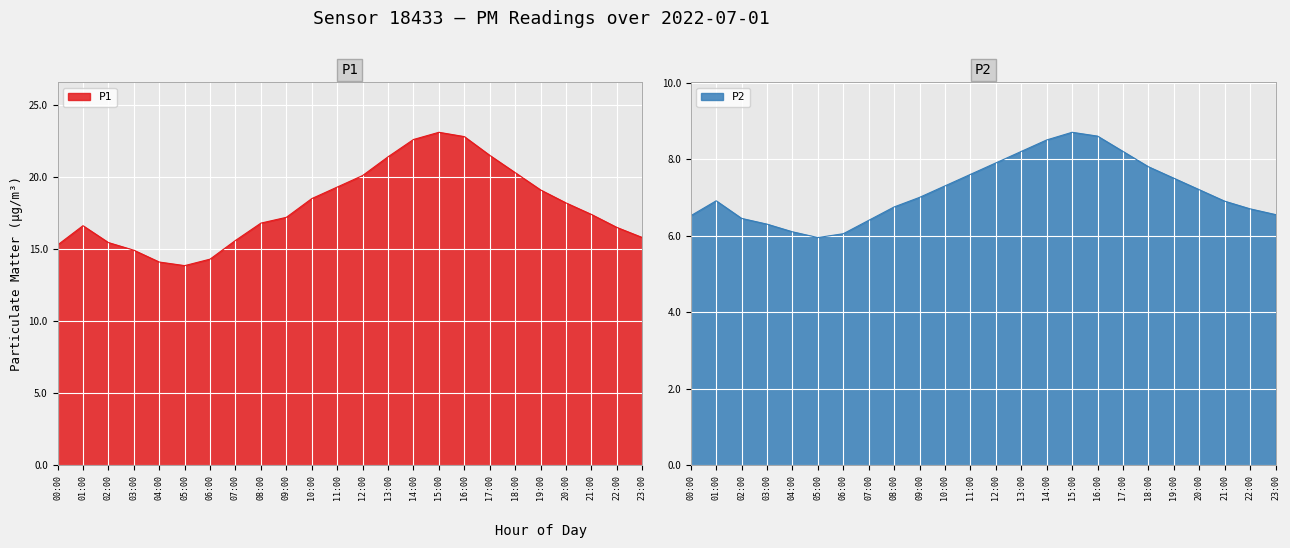

At how many categories does at least one series exceed 8?

24